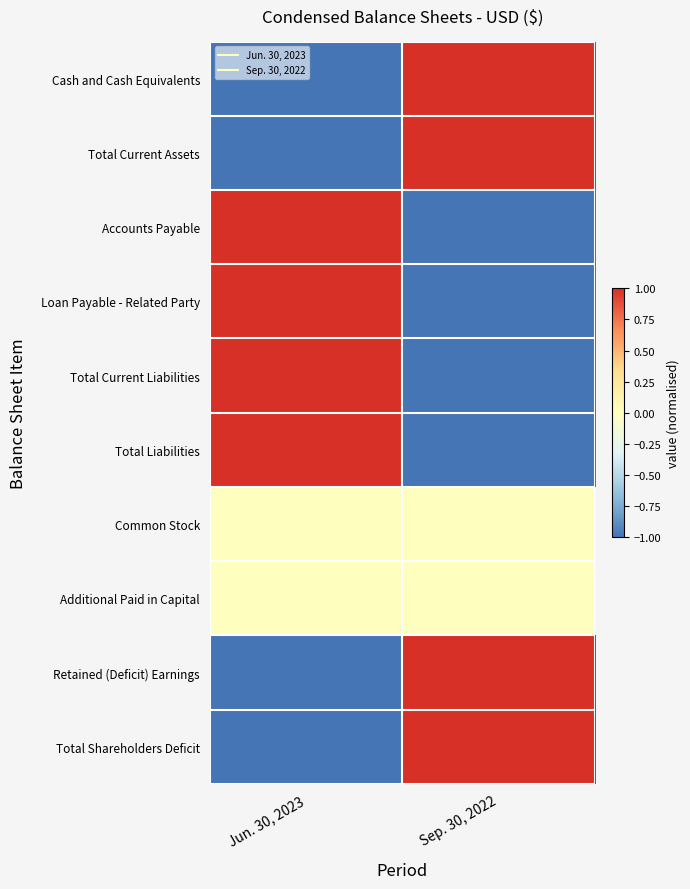

What is the difference between the highest and lowest values at Jun. 30, 2023?

2